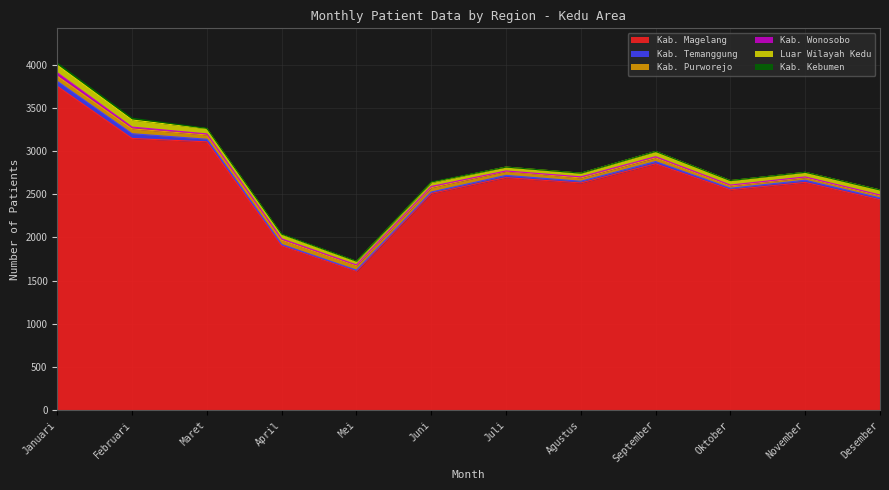

What is the maximum value shown in the chart?

3750